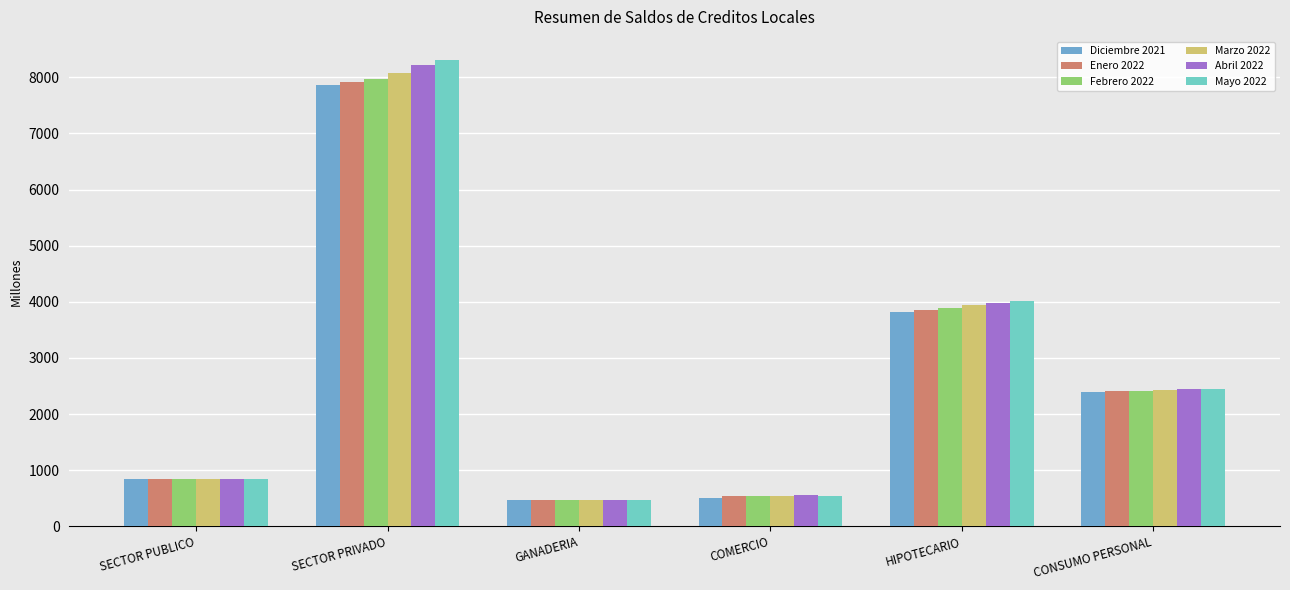

How many data points does each series have?

6